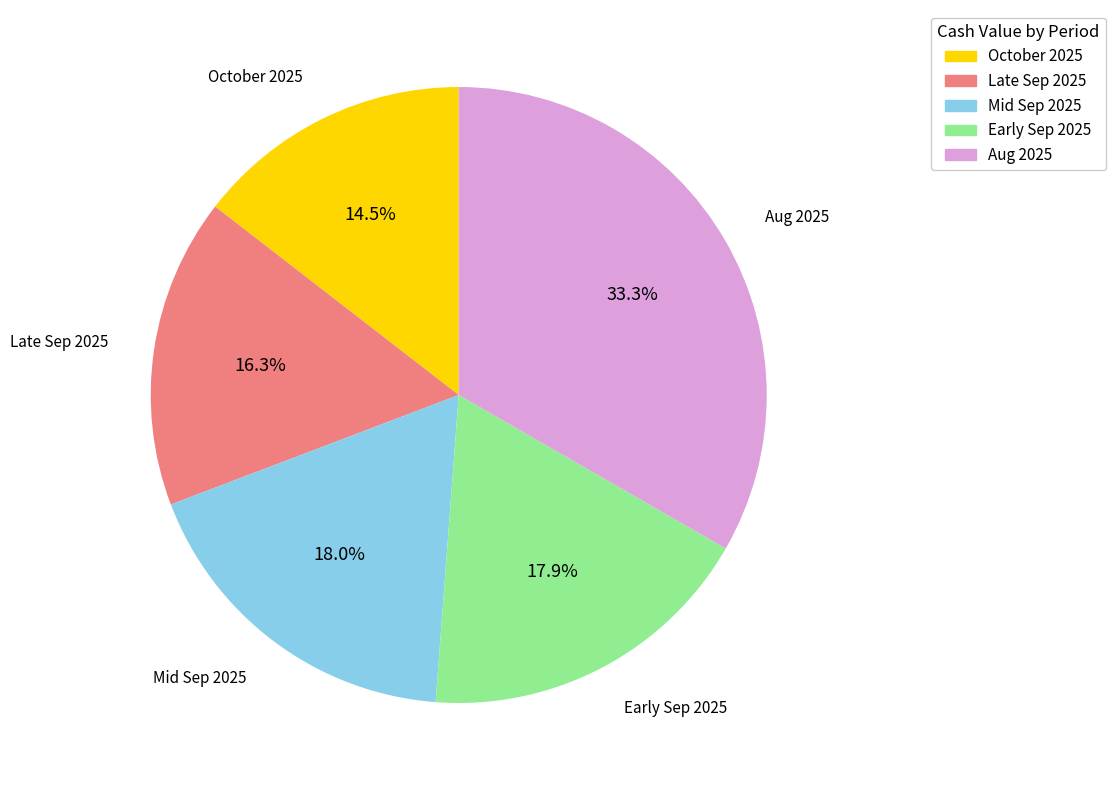

Which has a higher value, Early Sep 2025 or October 2025?

Early Sep 2025